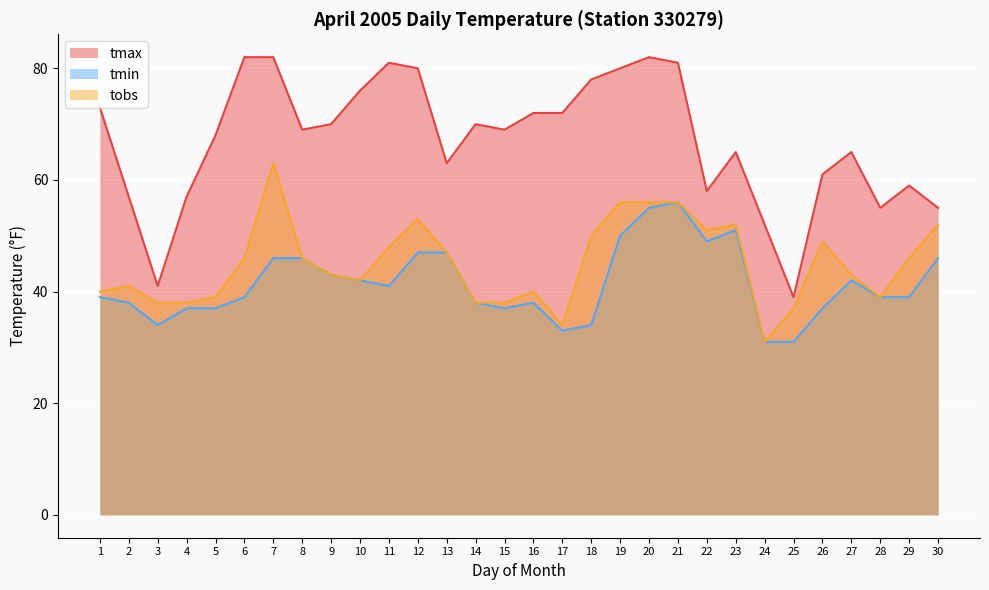

At which category is the sum across all series the highest?

20